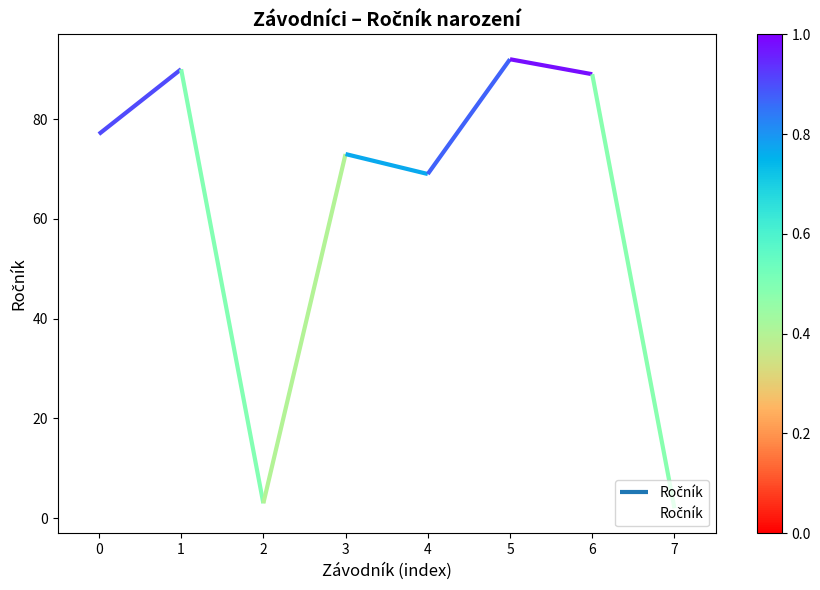

Rank the categories by value from lowest to highest.

7, 2, 4, 3, 0, 6, 1, 5